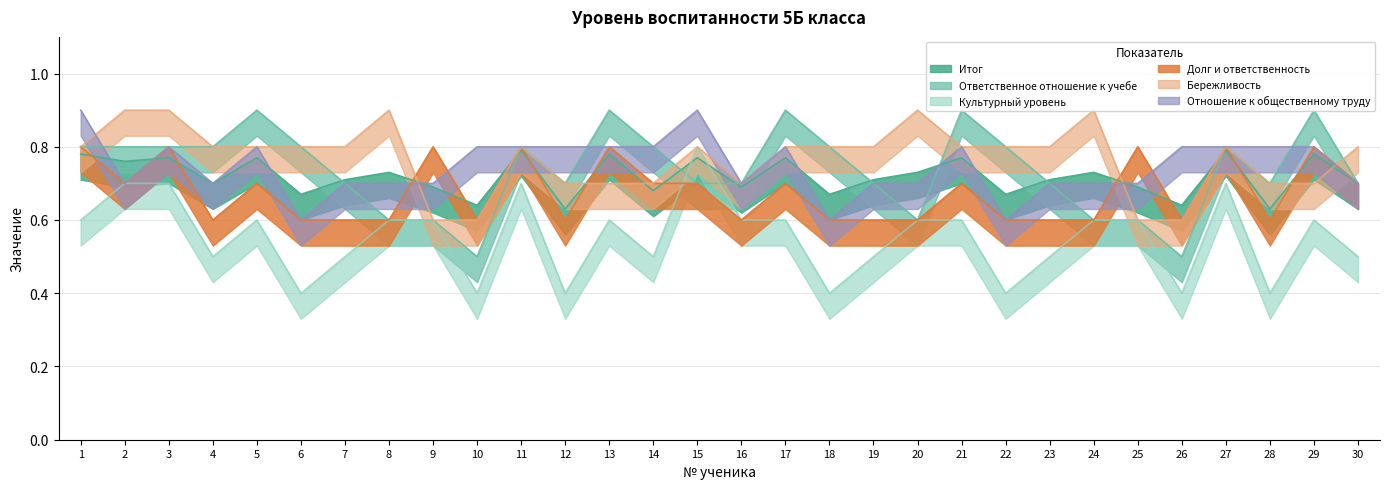

Which series changed the most between 4 and 27?

Долг и ответственность